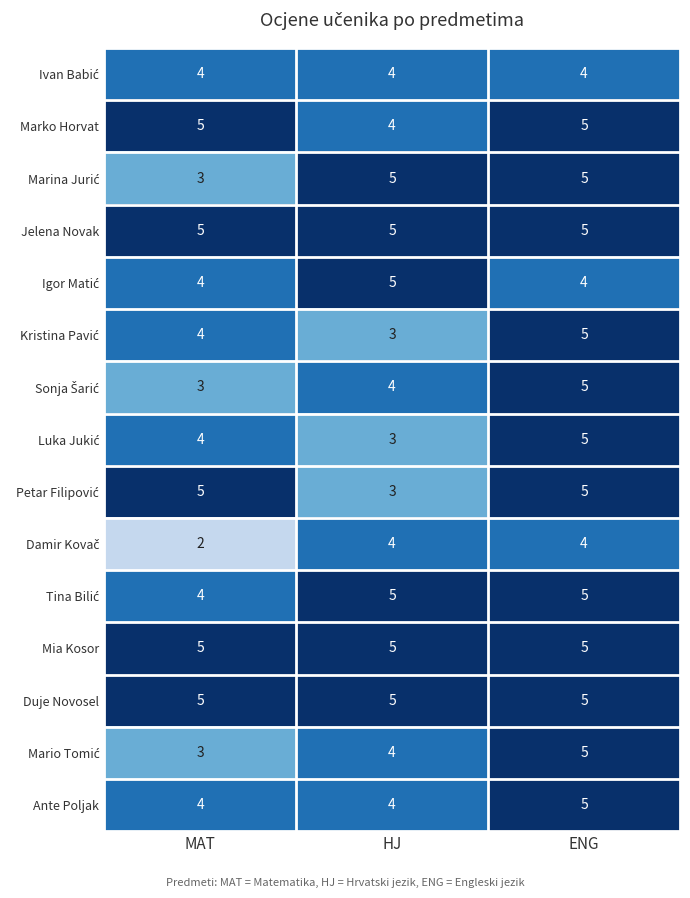

True or false: Jelena Novak has a value of 2 at ENG.

False